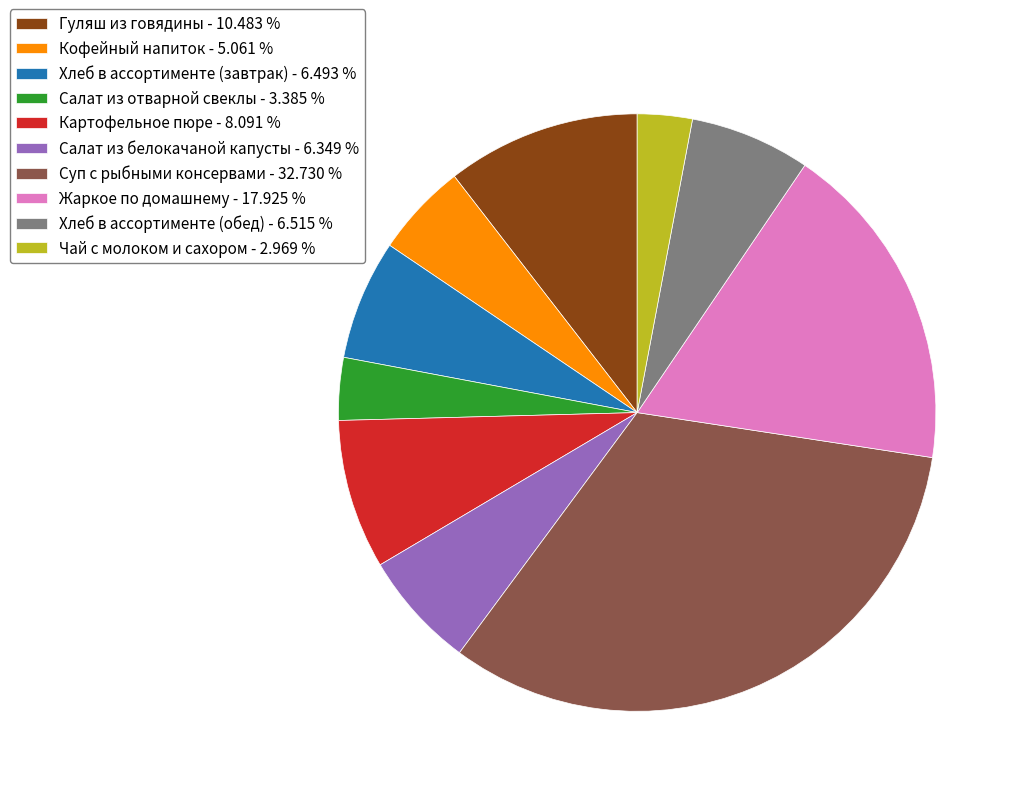

Is the sum of Картофельное пюре - 8.091 % and Салат из отварной свеклы - 3.385 % greater than half?

No